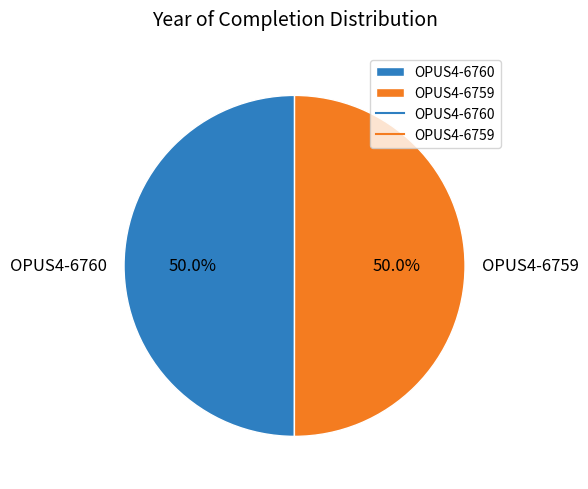

What percentage is the OPUS4-6760 slice, to the nearest percent?

50%